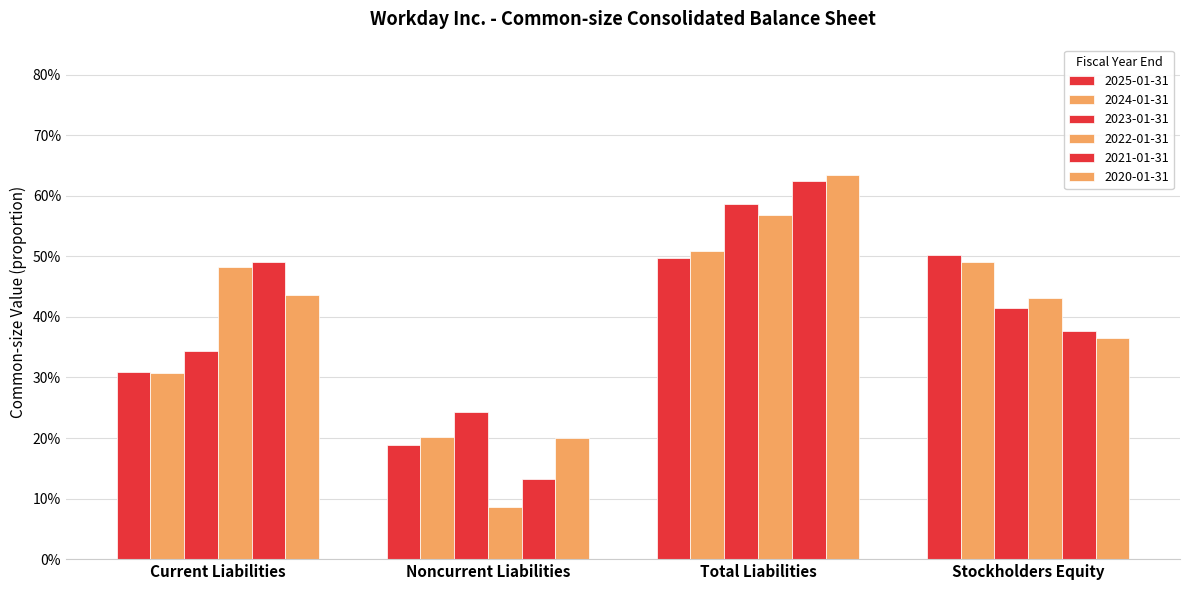

Are the bars grouped side by side (vs. stacked)?

Yes